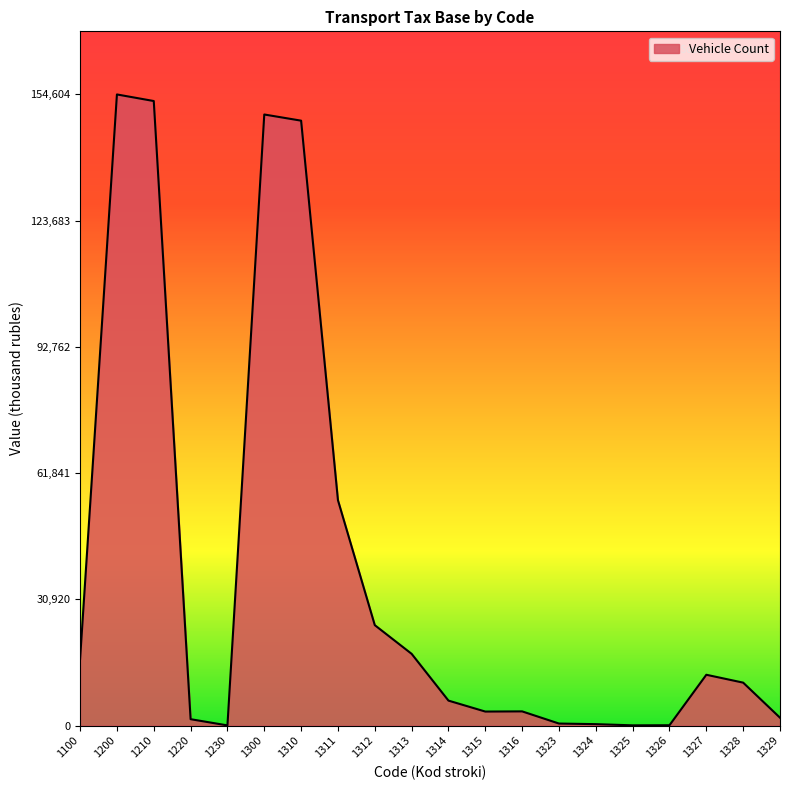

How many lines are shown in the chart?

1